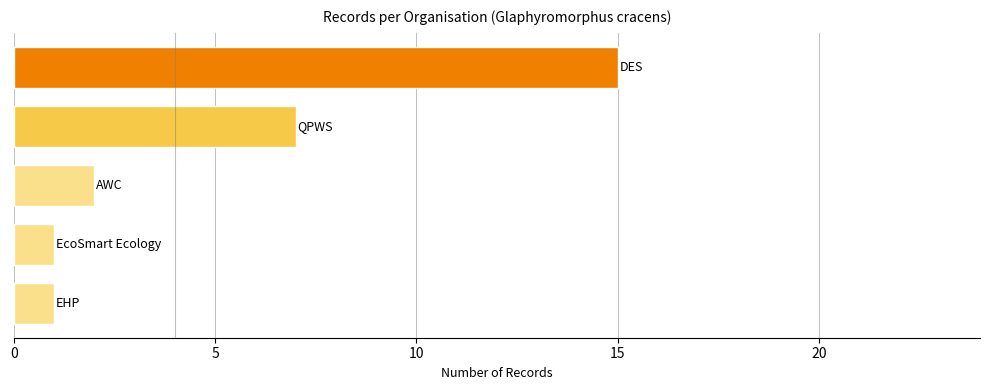

What is the sum of all values?

26